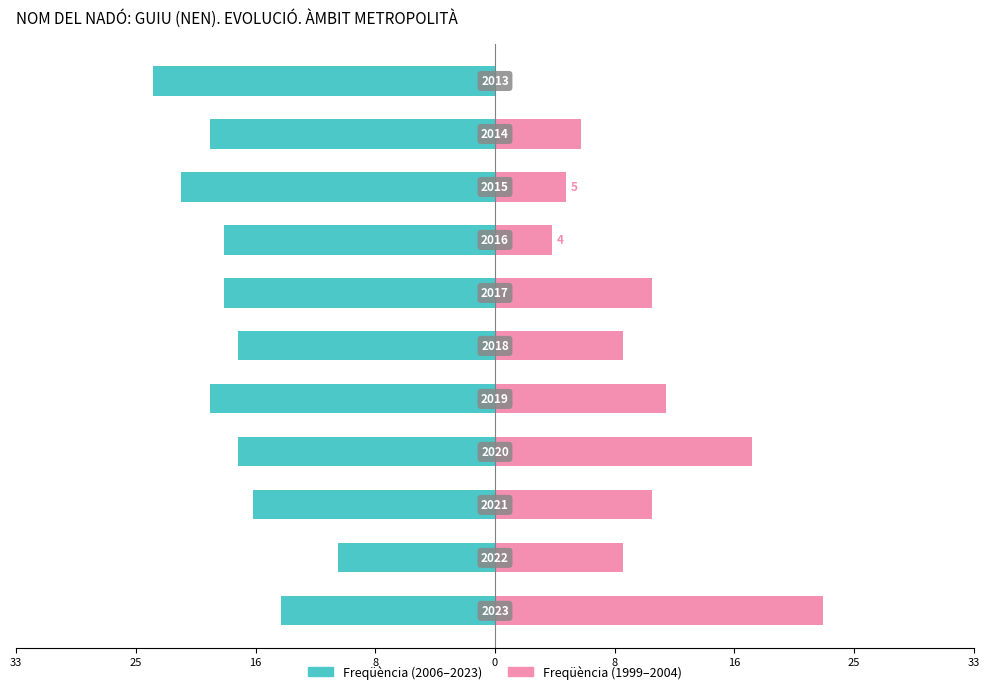

Which series has the largest range (max minus min)?

Freqüència (antic)